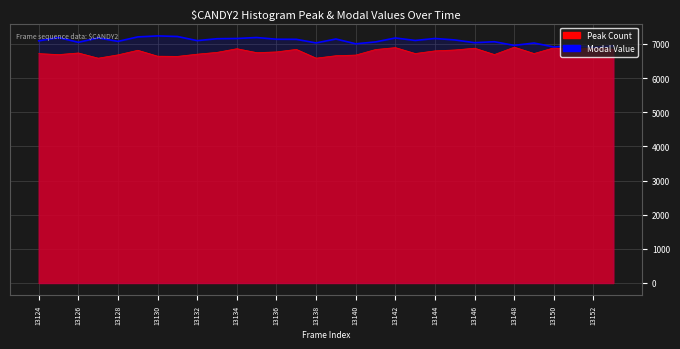

Count the number of data series in this chart.

2